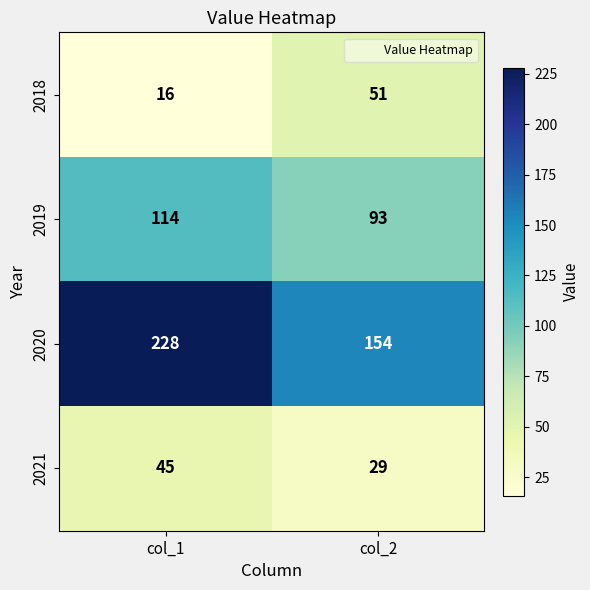

Reading right to left, what are all the values shown in this chart?

2018: 51	16
2019: 93	114
2020: 154	228
2021: 29	45